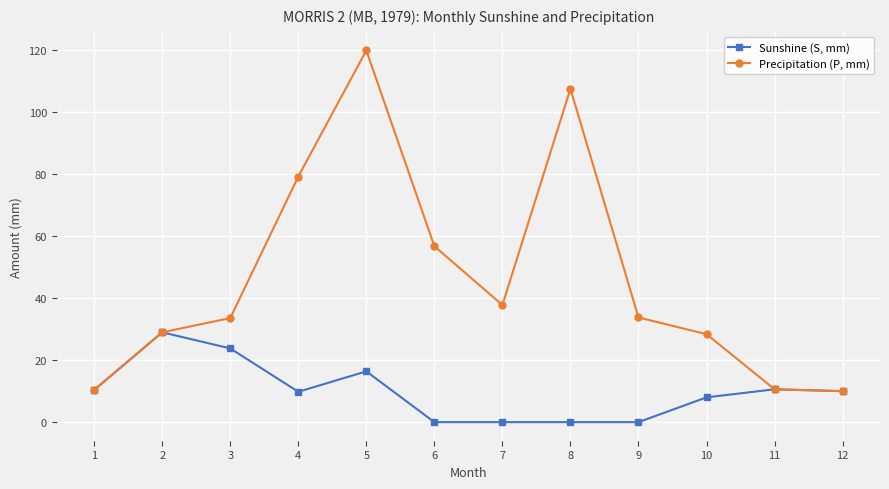

How many data points does each series have?

12